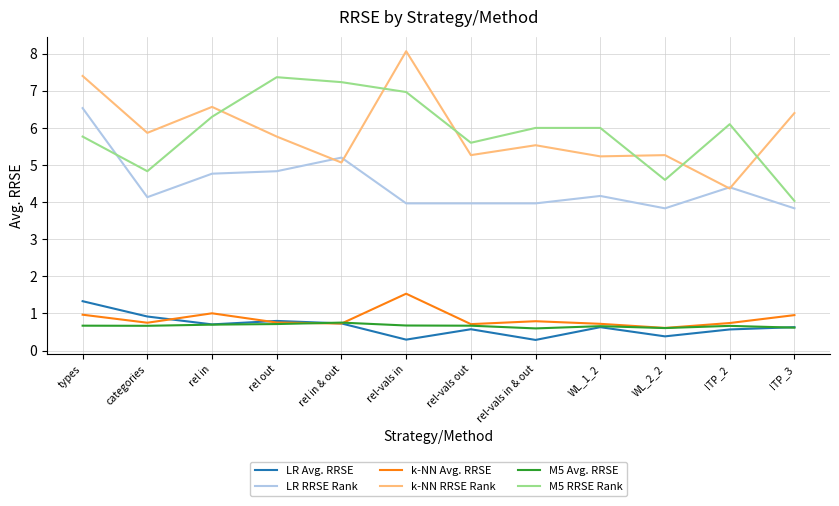

True or false: k-NN Avg. RRSE has a value of 1.0 at rel in.

True